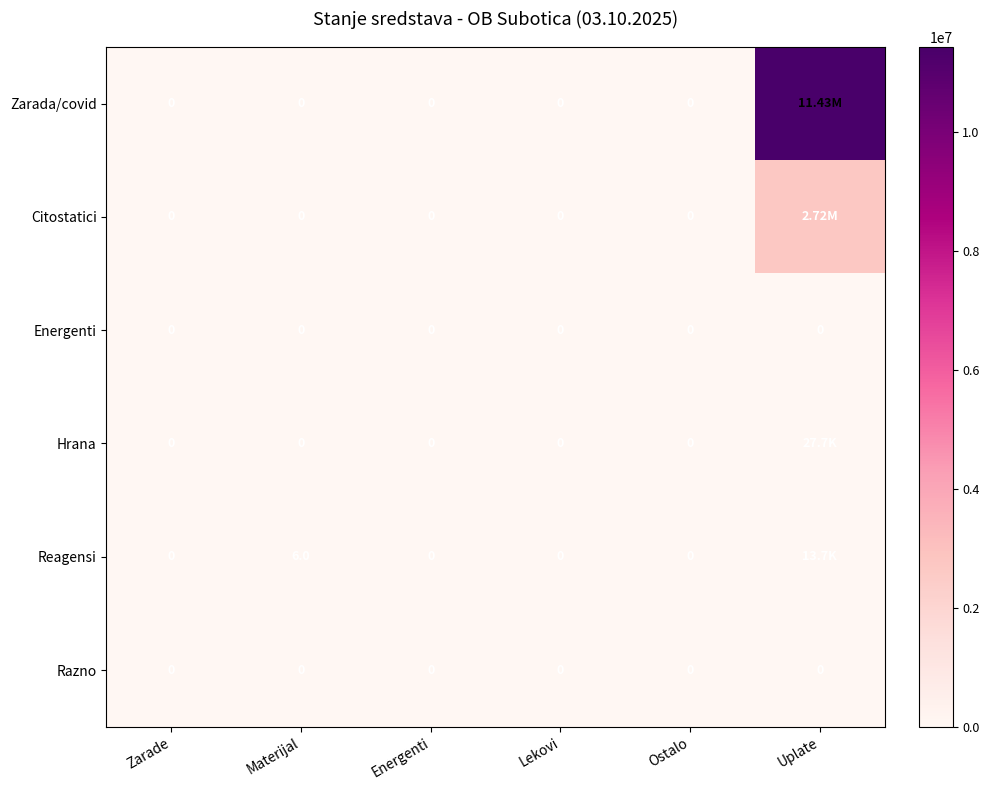

What is the sum of all Hrana values?

27697.3